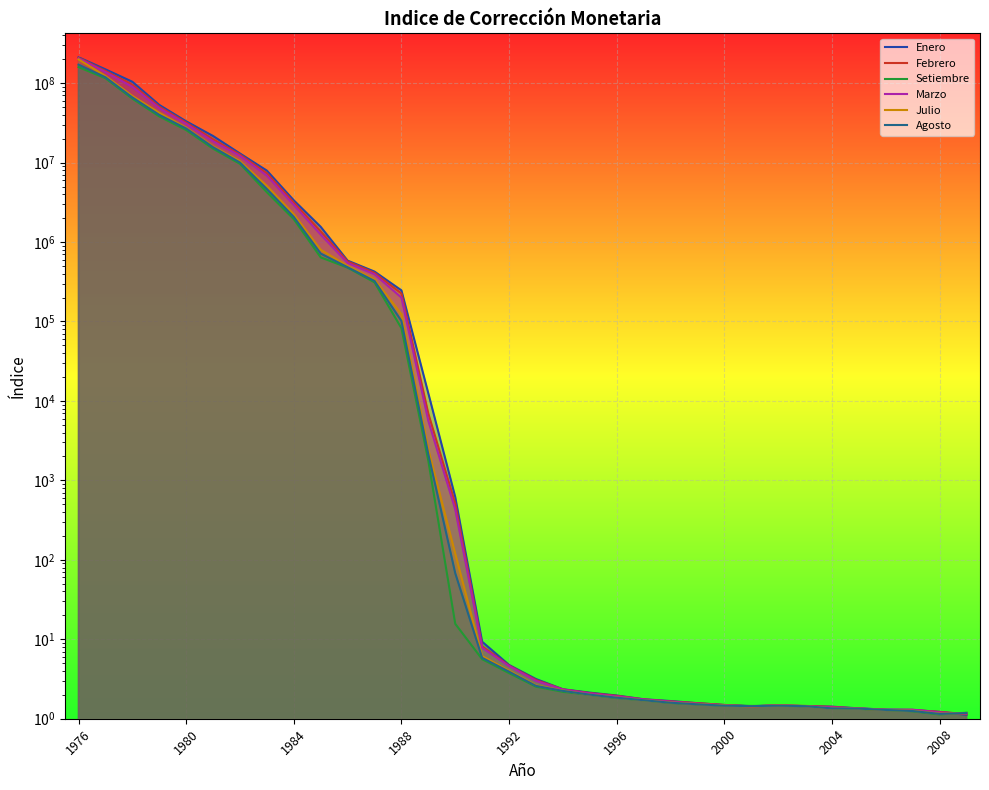

How many distinct data groups are displayed?

6